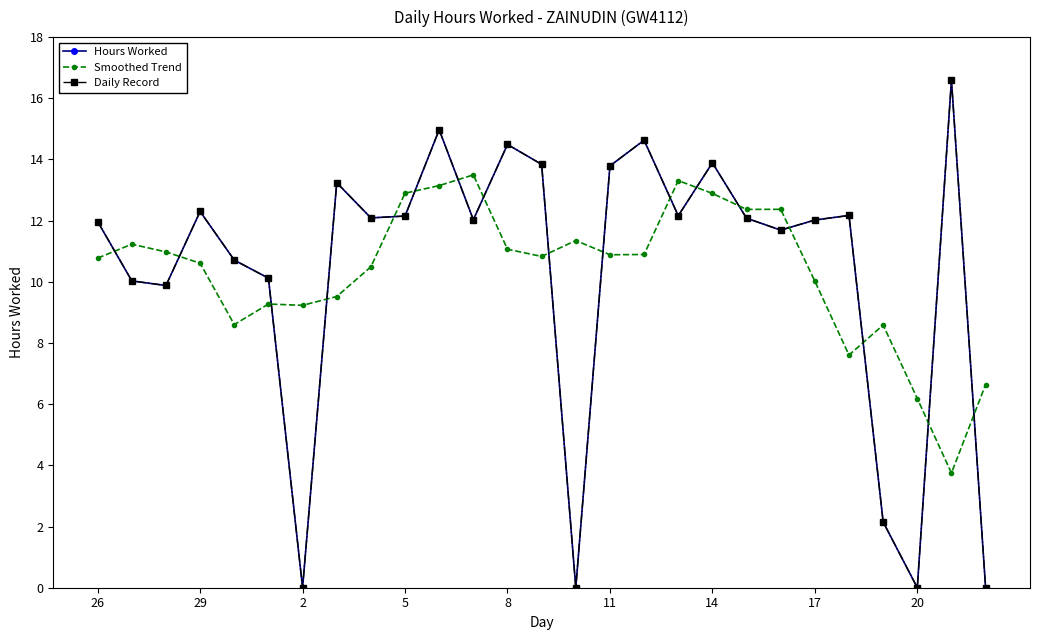

Reading right to left, what are all the values shown in this chart?

Hours Worked: 0.0	16.6	0.0	2.1	12.2	12.0	11.7	12.1	13.9	12.2	14.6	13.8	0.0	13.8	14.5	12.0	15.0	12.2	12.1	13.2	0.0	10.1	10.7	12.3	9.9	10.0	12.0
Smoothed Trend: 6.6	3.8	6.2	8.6	7.6	10.0	12.4	12.4	12.9	13.3	10.9	10.9	11.4	10.8	11.1	13.5	13.1	12.9	10.5	9.5	9.2	9.3	8.6	10.6	11.0	11.2	10.8
Daily Record: 0.0	16.6	0.0	2.1	12.2	12.0	11.7	12.1	13.9	12.2	14.6	13.8	0.0	13.8	14.5	12.0	15.0	12.2	12.1	13.2	0.0	10.1	10.7	12.3	9.9	10.0	12.0